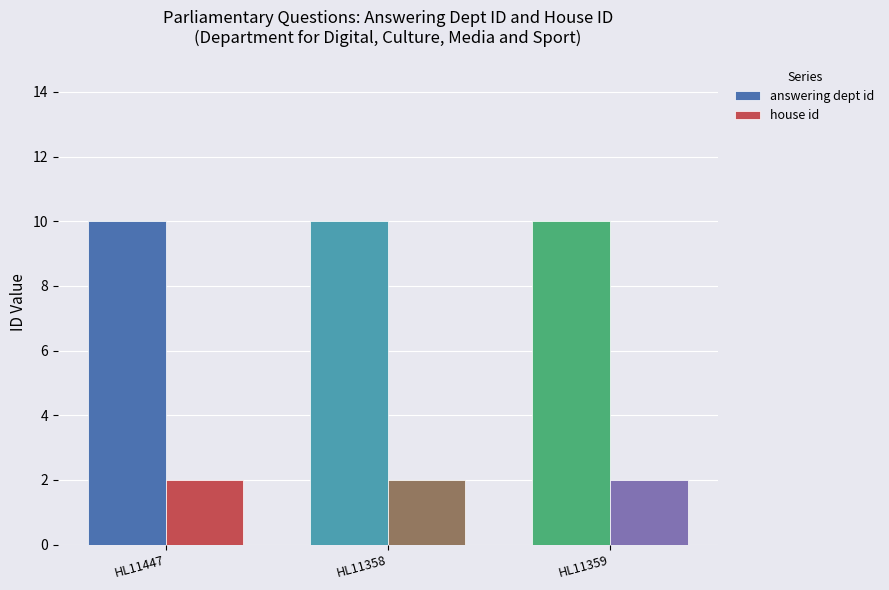

Reading left to right, what are all the values shown in this chart?

answering dept id: HL11447=10	HL11358=10	HL11359=10
house id: HL11447=2	HL11358=2	HL11359=2